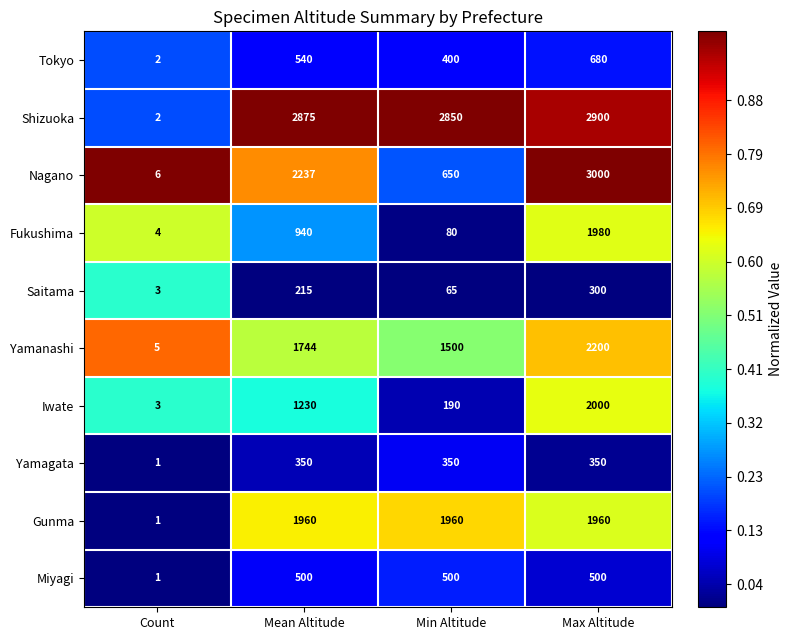

True or false: Nagano has a value of 393 at Min Altitude.

False